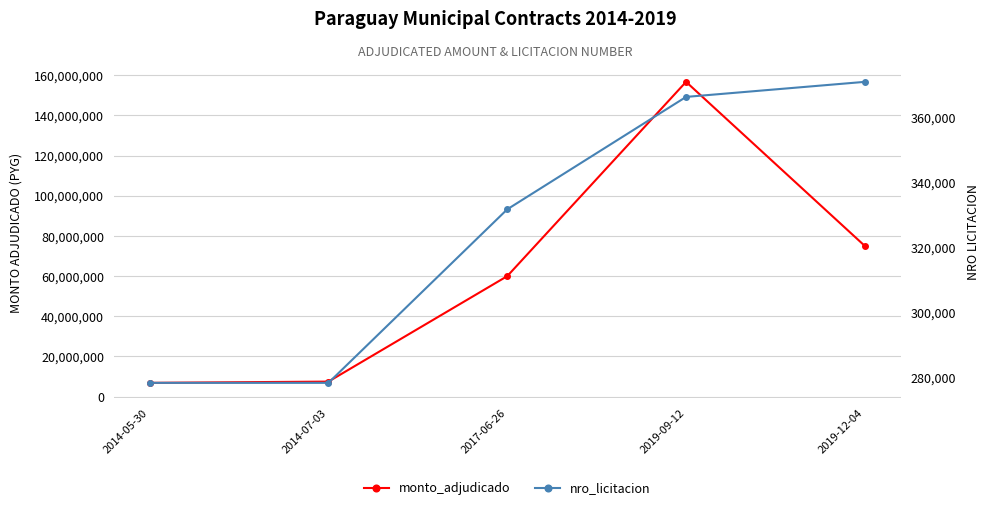

True or false: nro_licitacion and monto_adjudicado cross at least once.

False